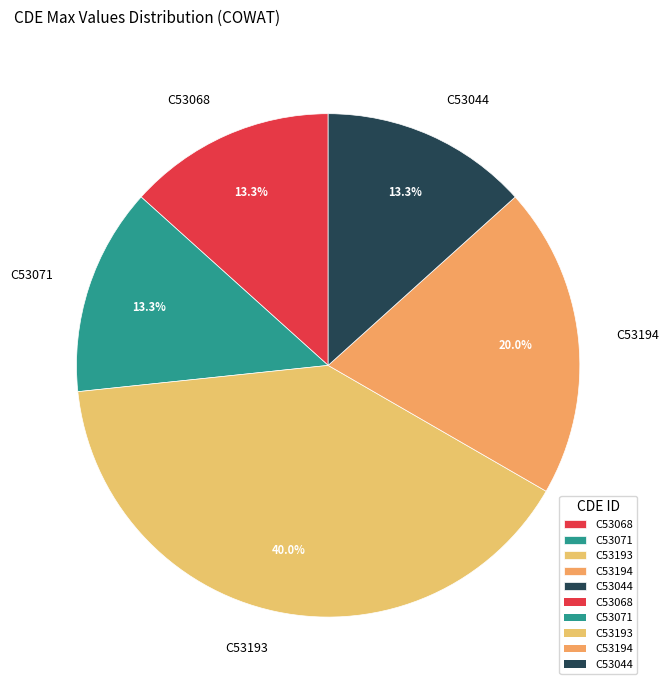

Count the number of slices in the pie.

5